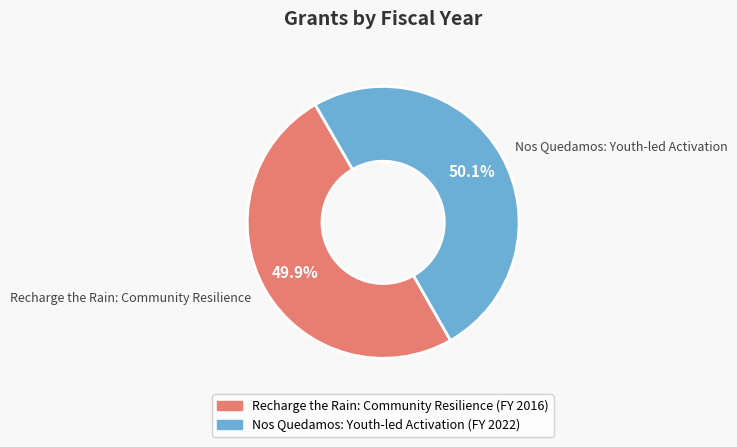

How much of the chart is everything except Nos Quedamos: Youth-led Activation?

49.9%